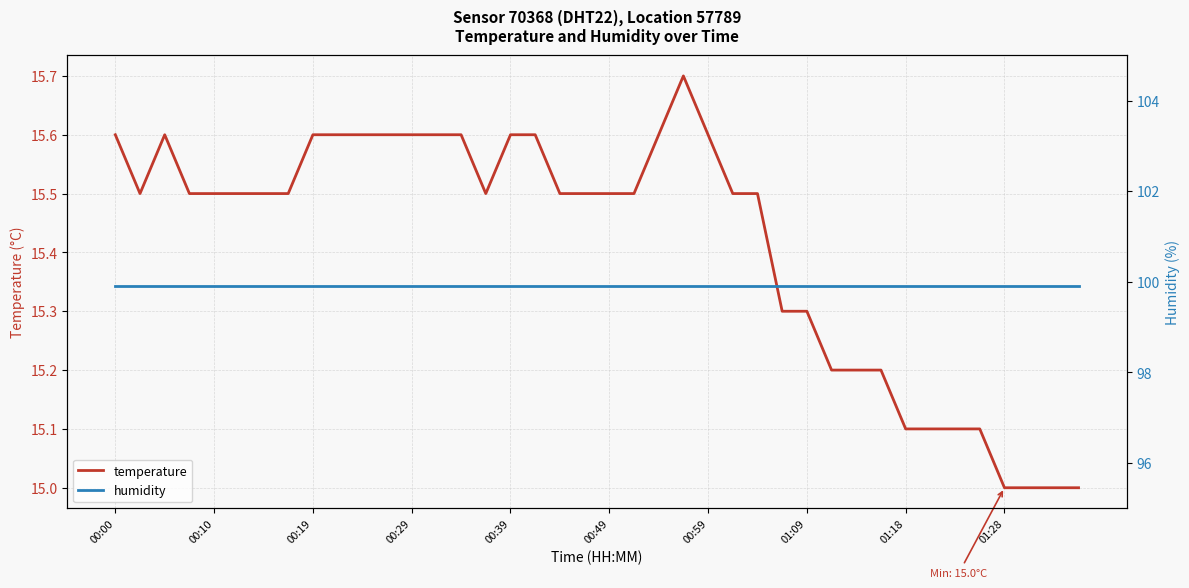

What position from the left is 15?

16